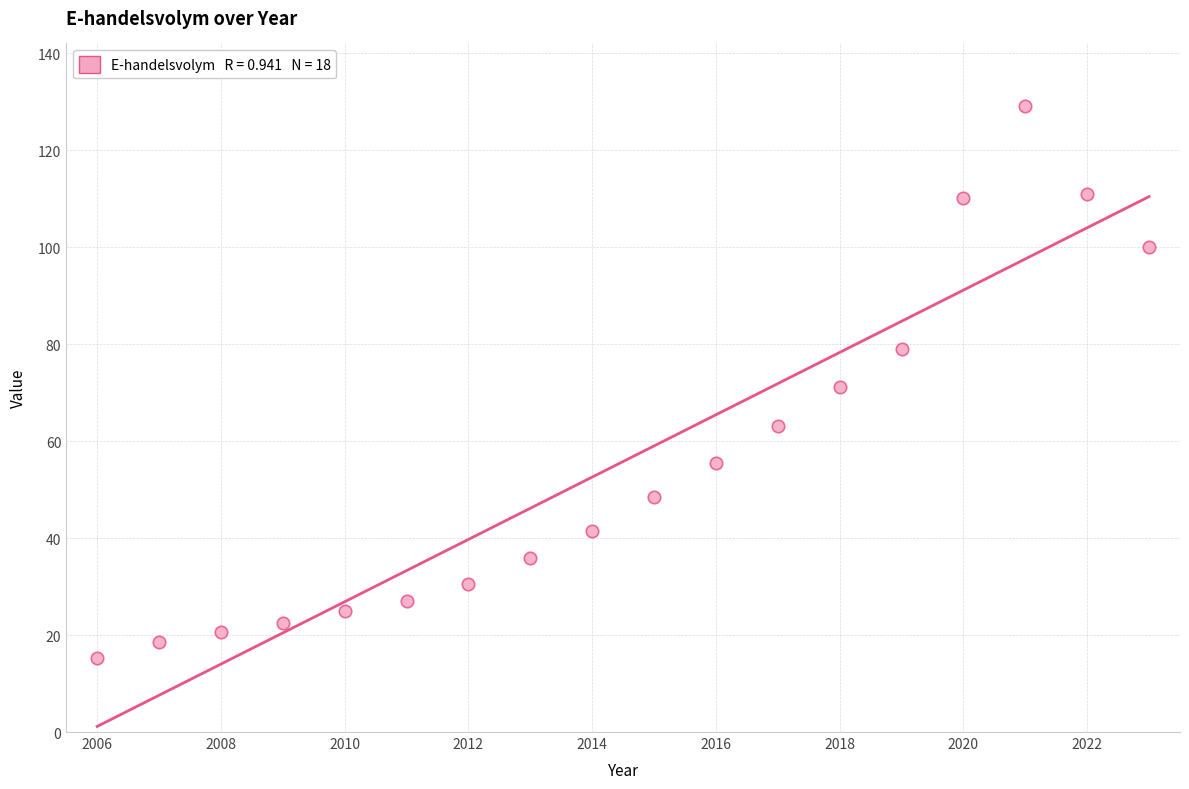

What is the range of Y values (max minus min)?

113.8